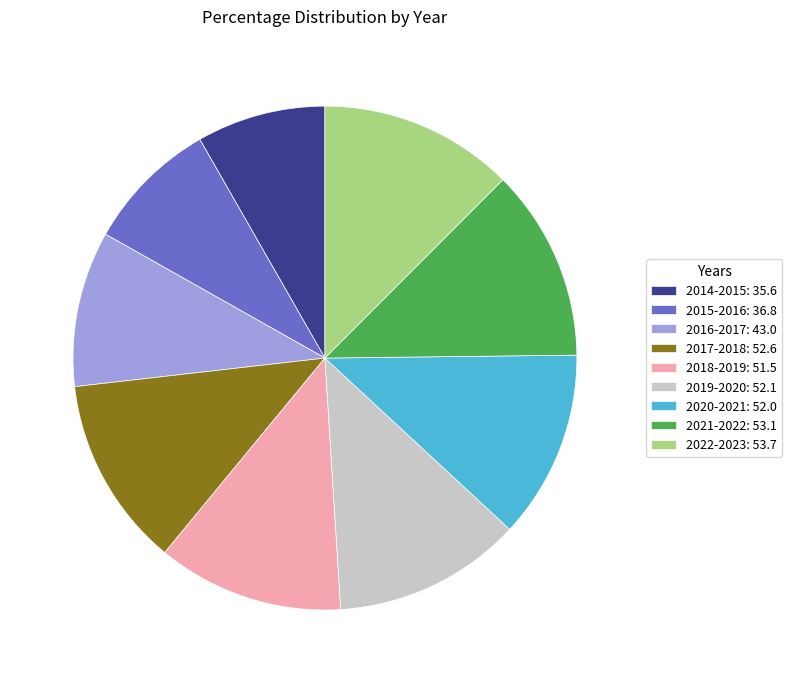

Count the number of slices in the pie.

9